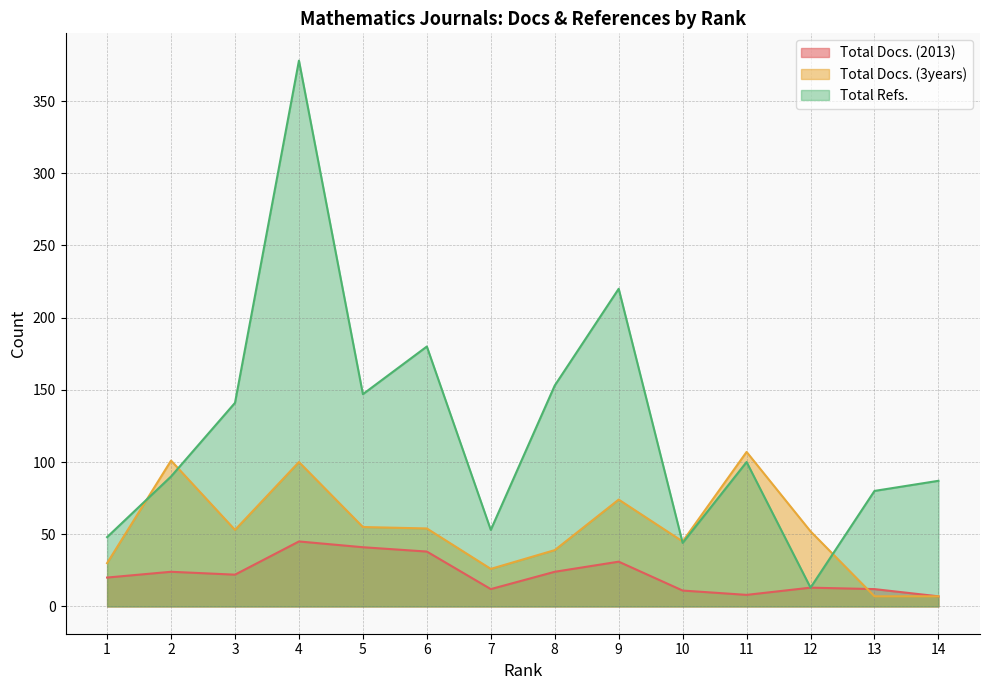

What value does the Total Docs. (2013) series have at 14, to the nearest 10?

10